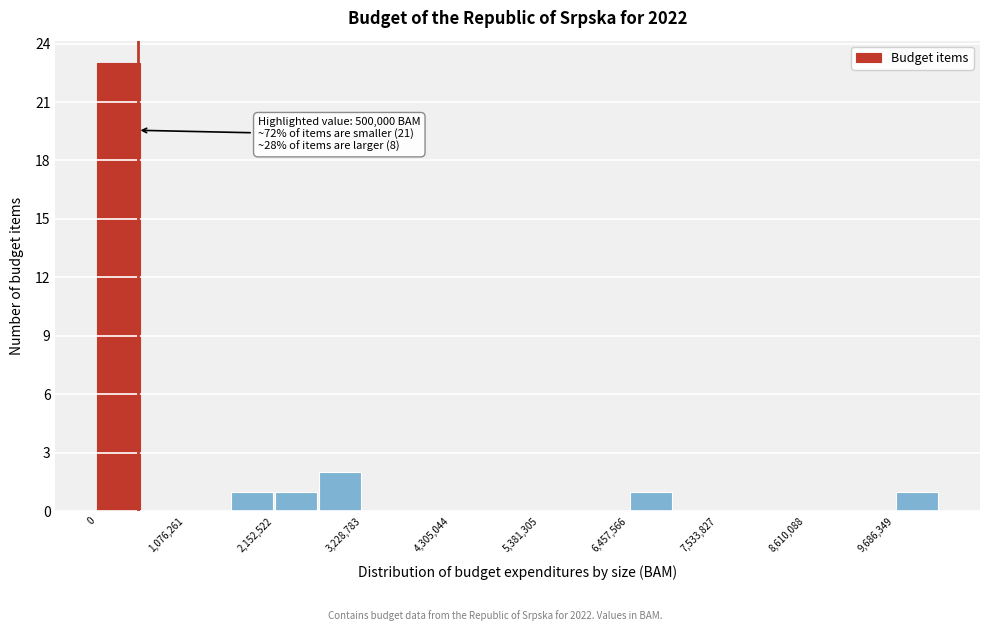

Read against the x-axis, roughly where is the centre of the tallest bar?

200000